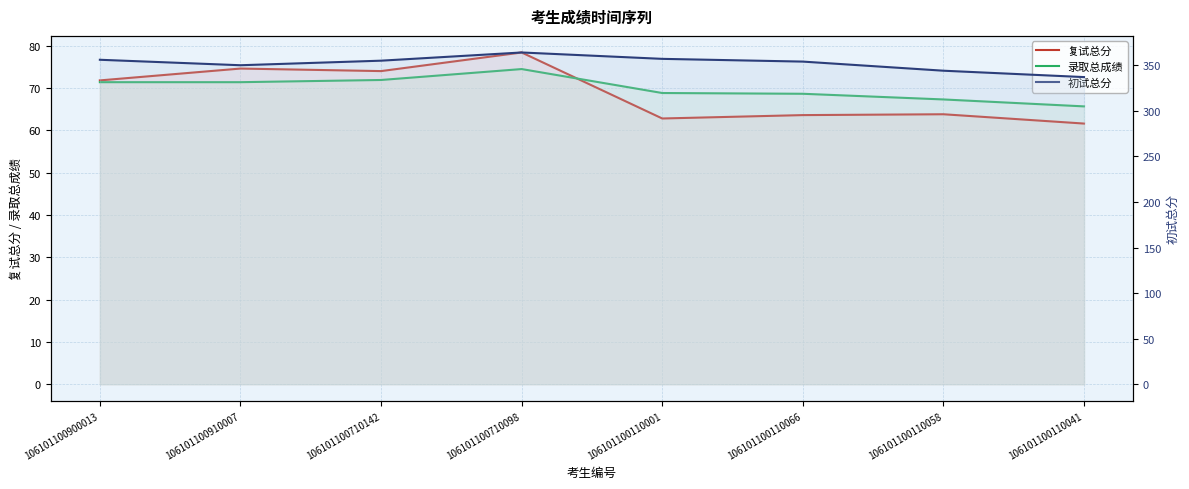

List the series in order of their peak value, highest first.

初试总分, 复试总分, 录取总成绩